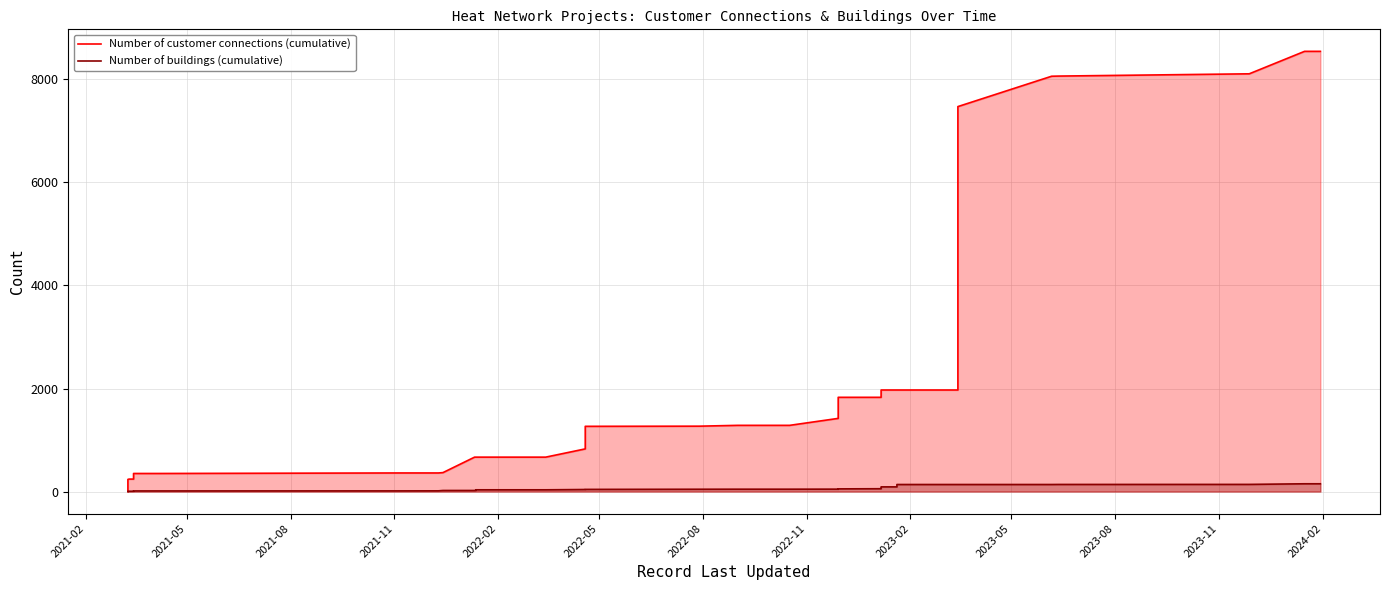

What is the label of the 30th point from the right?

2023-08